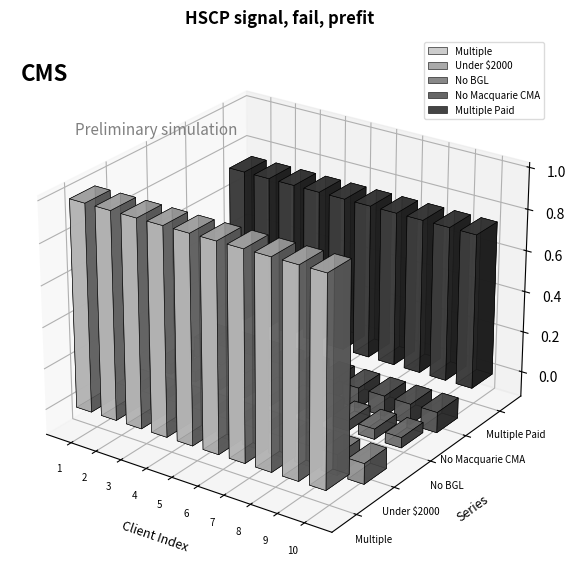

Which series has the widest spread of values?

Multiple